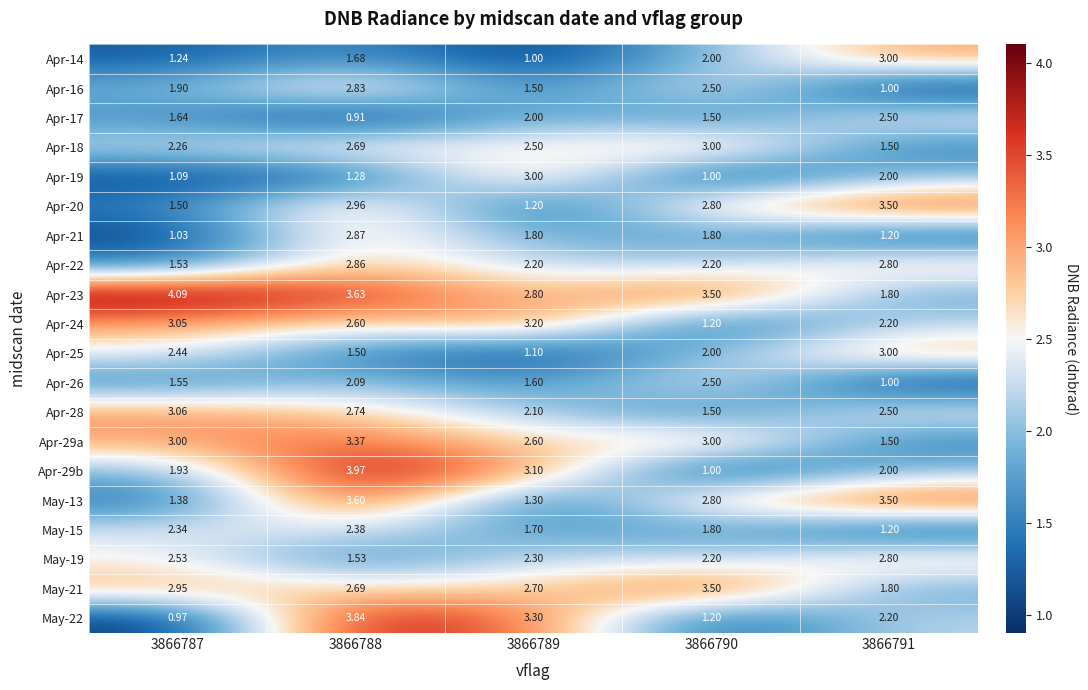

Is the value of May-19 at 3866788 greater than the value of May-13 at 3866789?

Yes